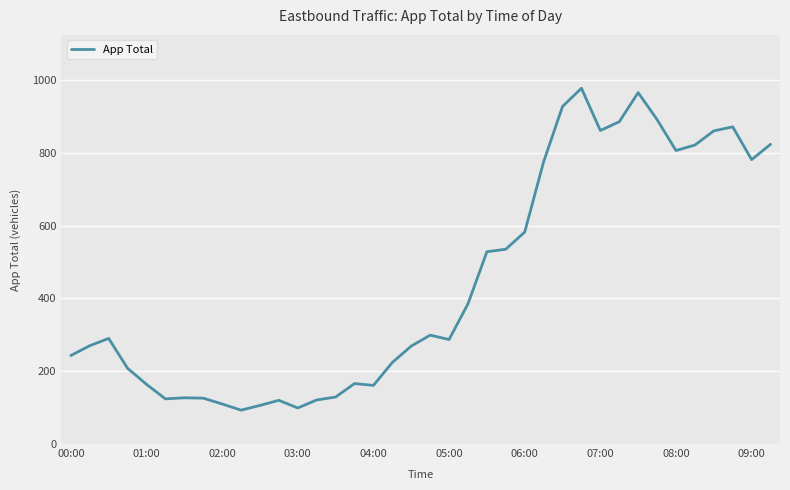

What is the smallest value displayed?

93